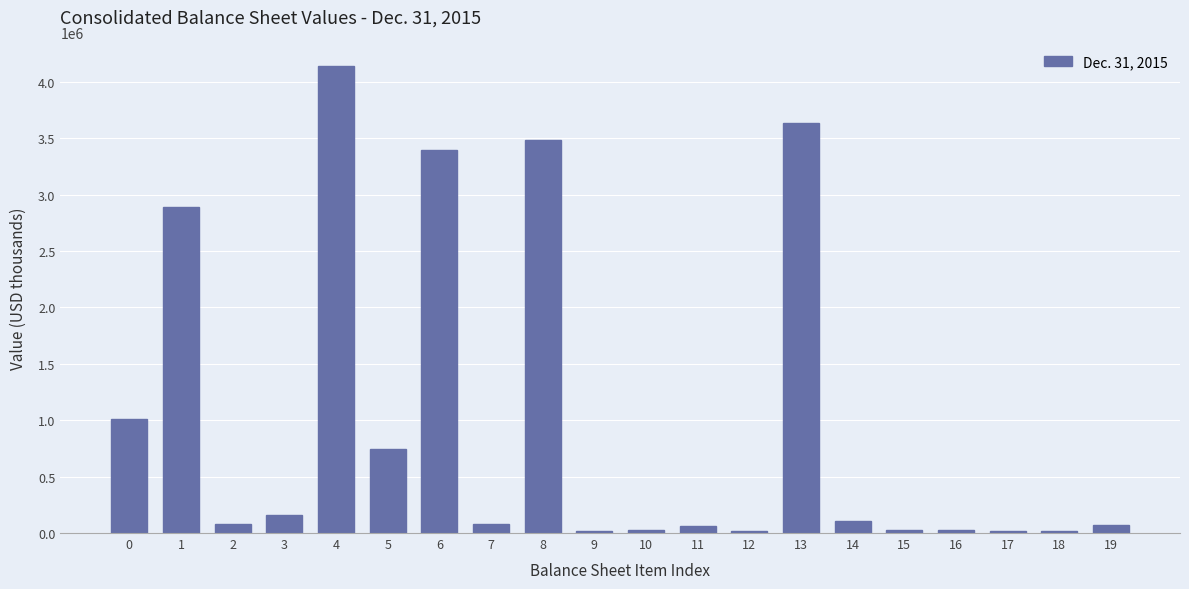

What is the maximum value shown in the chart?

4140581